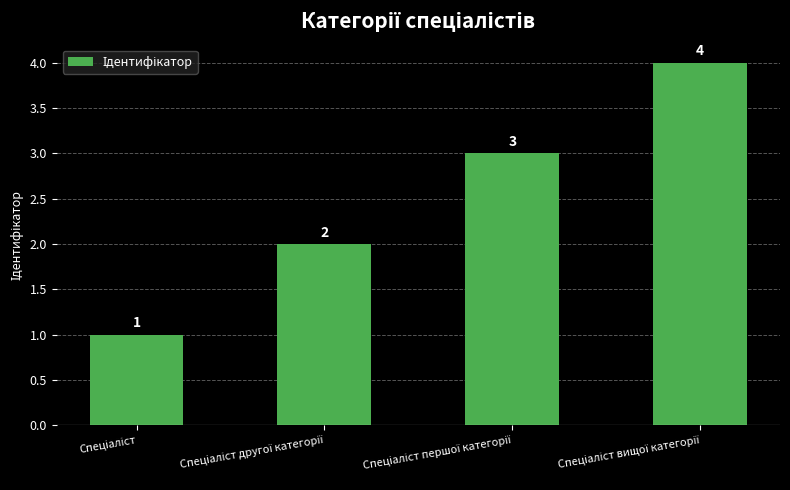

Count the values in the range 2 to 4.

3